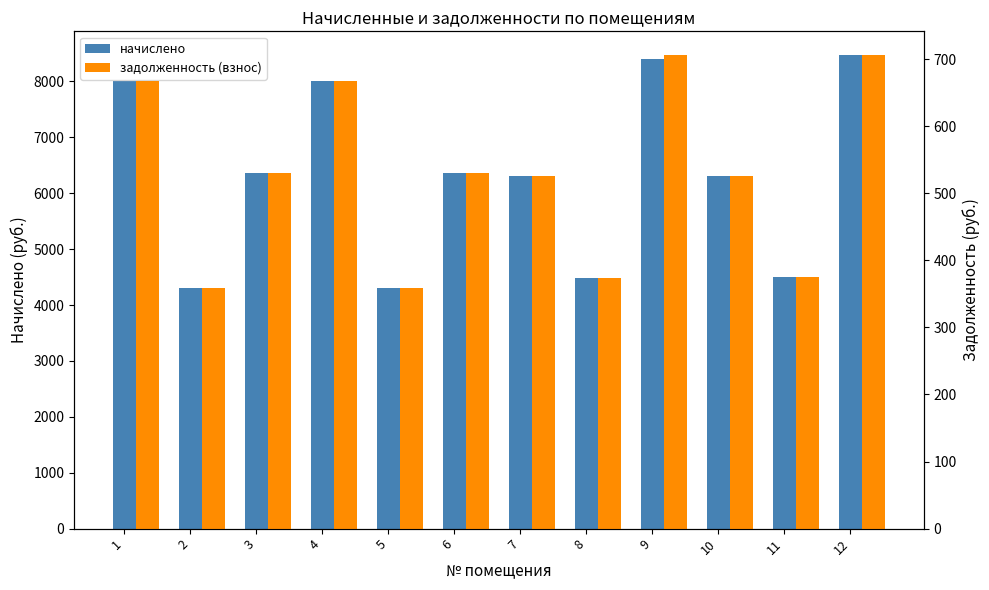

What is the difference between the second highest and second lowest values in the задолженность (взнос) series?

347.0